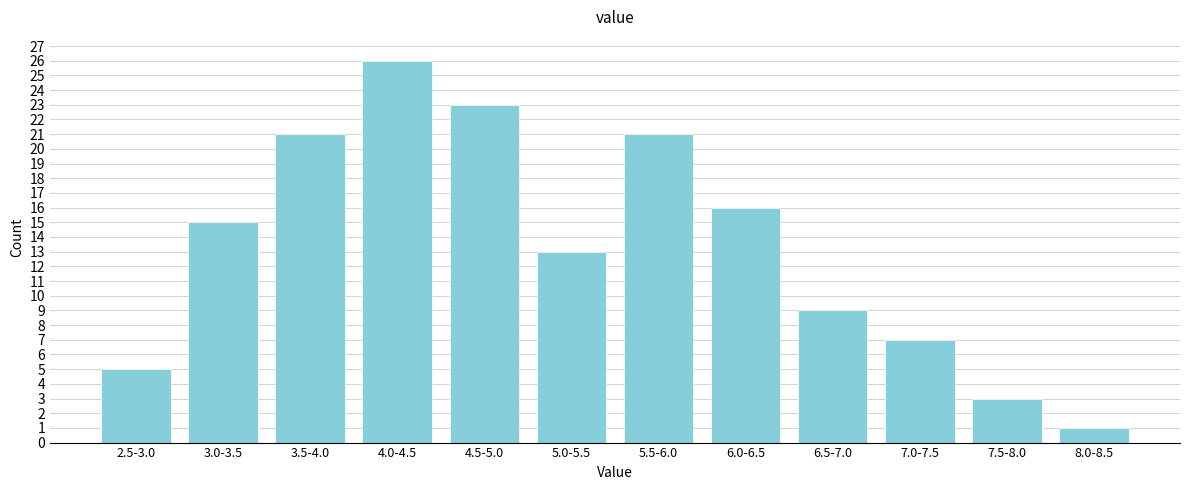

Reading left to right, extract all data points from this chart.

5	15	21	26	23	13	21	16	9	7	3	1